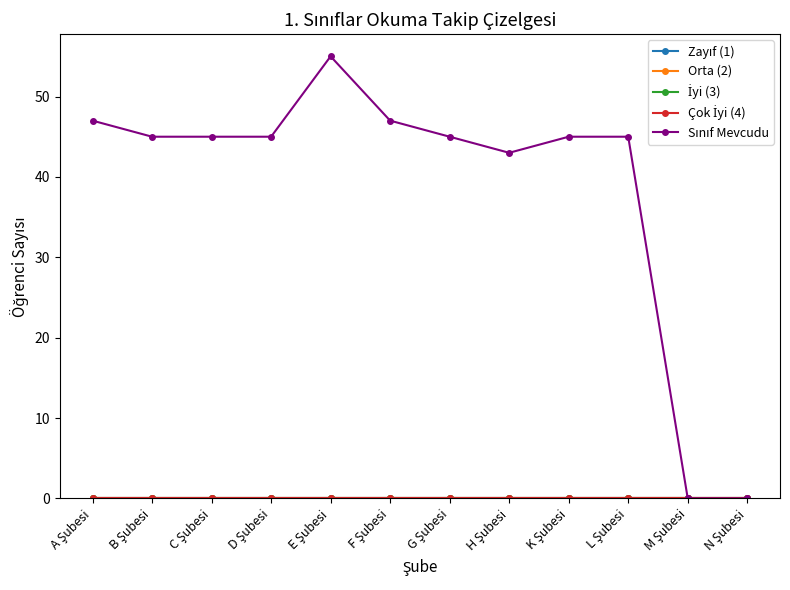

Does the chart have visible grid lines?

No